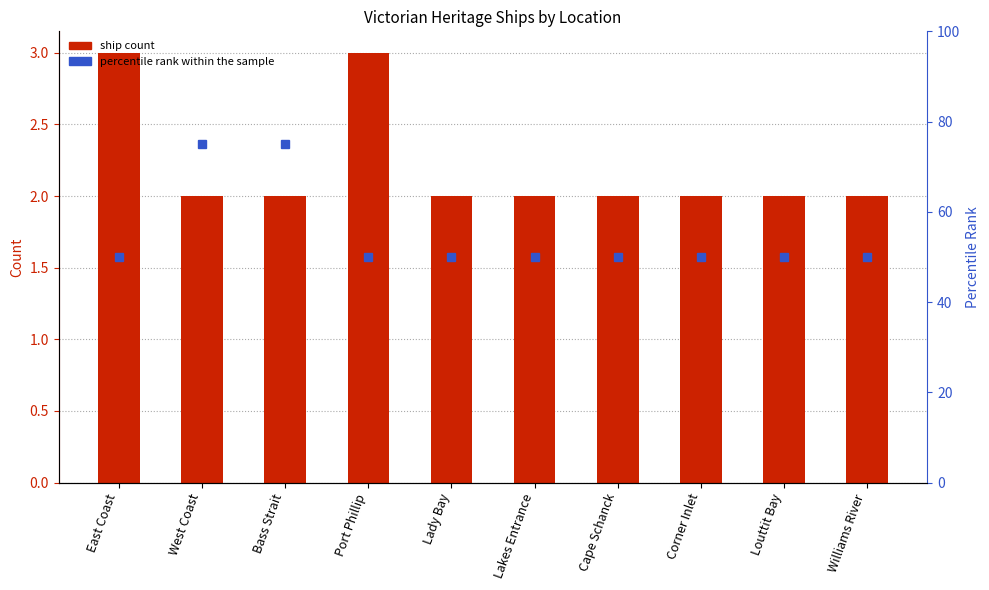

Reading left to right, what are all the values shown in this chart?

Ship Count: 3	2	2	3	2	2	2	2	2	2
percentile rank within the sample: 50	75	75	50	50	50	50	50	50	50